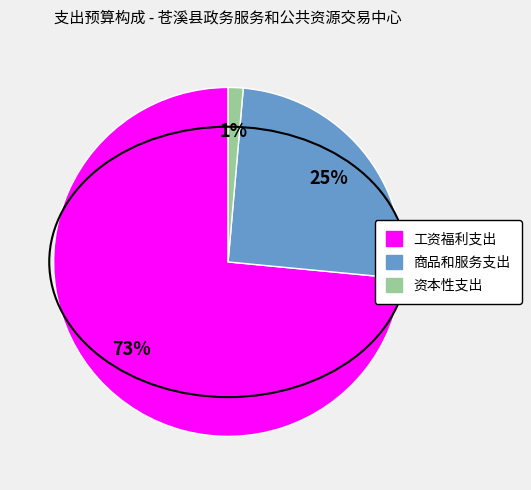

The 商品和服务支出 slice represents 33% of the pie. True or false?

False